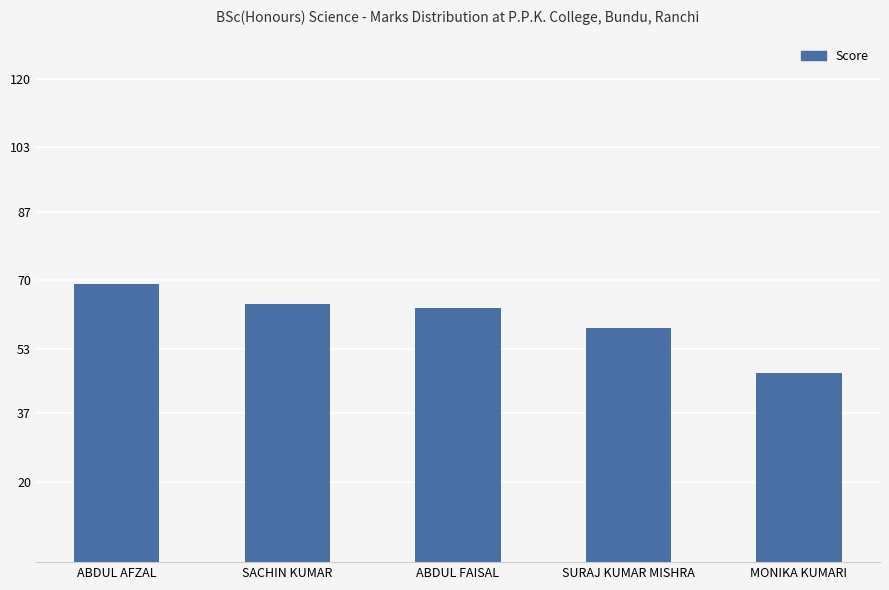

Reading right to left, extract all data points from this chart.

MONIKA KUMARI=47	SURAJ KUMAR MISHRA=58	ABDUL FAISAL=63	SACHIN KUMAR=64	ABDUL AFZAL=69